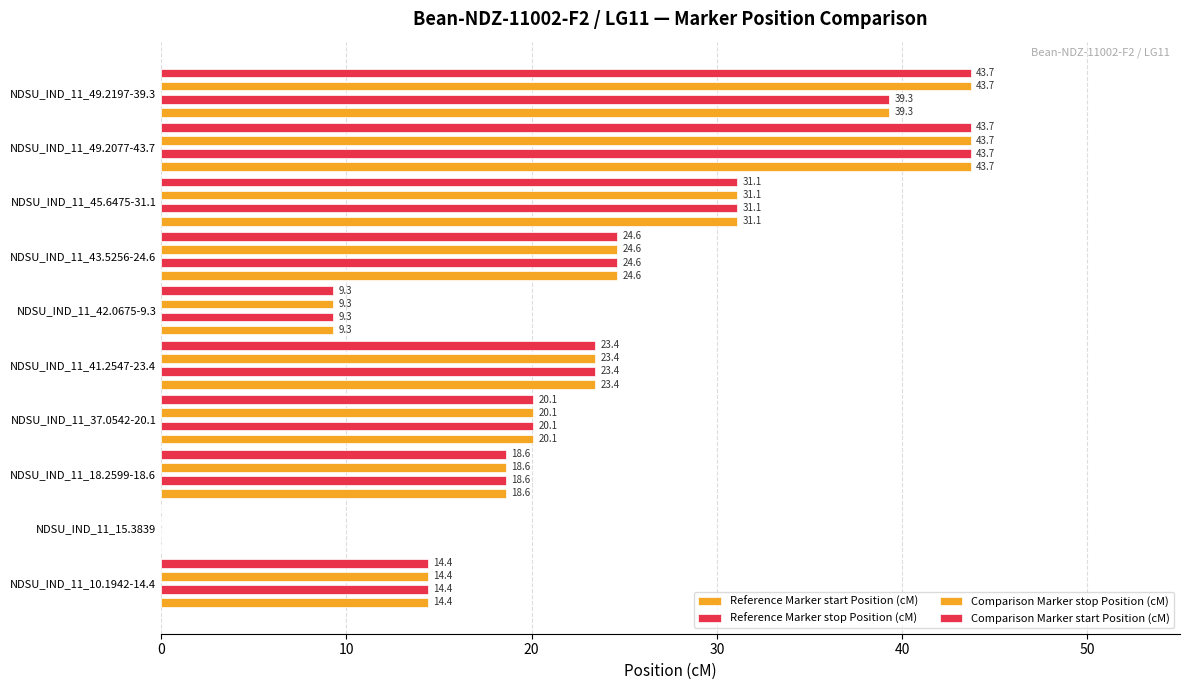

Reading right to left, extract all data points from this chart.

Reference Marker start Position (cM): 39.3	43.7	31.1	24.6	9.3	23.4	20.1	18.6	0.0	14.4
Reference Marker stop Position (cM): 39.3	43.7	31.1	24.6	9.3	23.4	20.1	18.6	0.0	14.4
Comparison Marker stop Position (cM): 43.7	43.7	31.1	24.6	9.3	23.4	20.1	18.6	0.0	14.4
Comparison Marker start Position (cM): 43.7	43.7	31.1	24.6	9.3	23.4	20.1	18.6	0.0	14.4